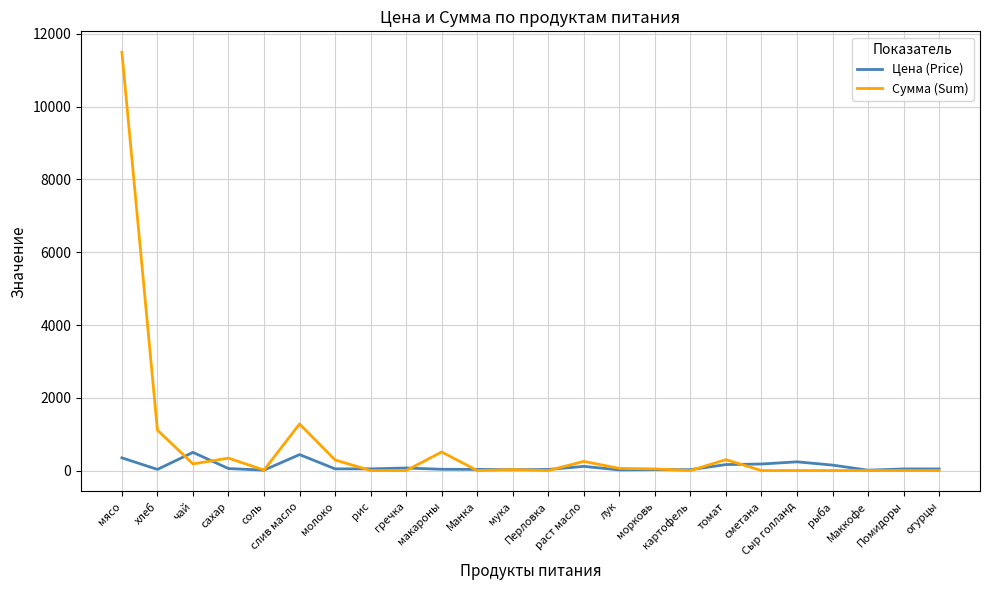

Between which two adjacent categories do Цена (Price) and Сумма (Sum) first intersect?

хлеб and чай